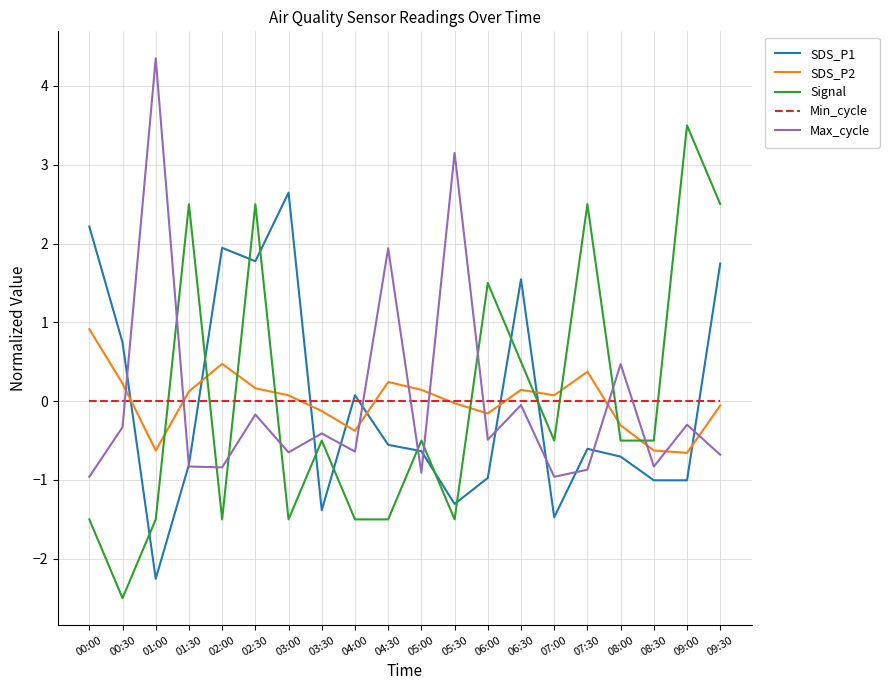

What value does the SDS_P1 series have at 04:30?

-0.6